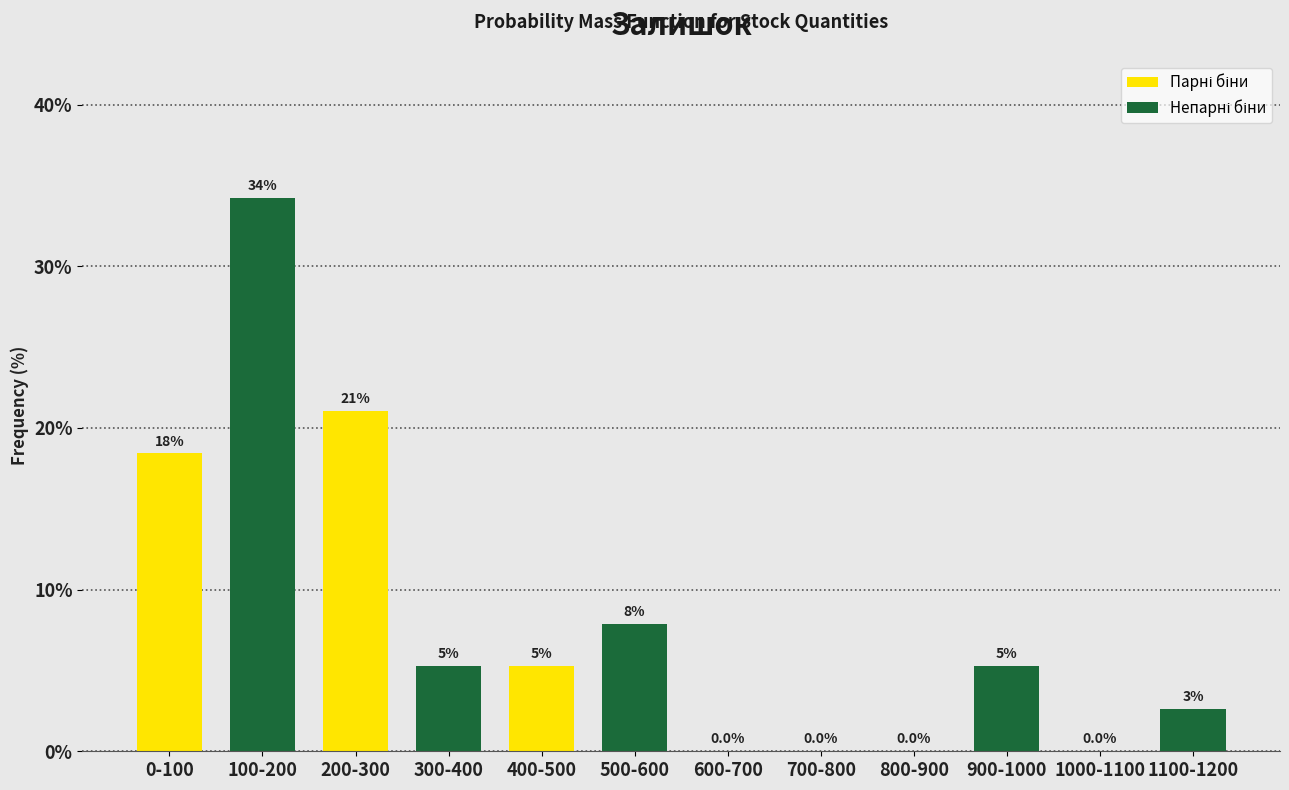

Are the bars horizontal?

No